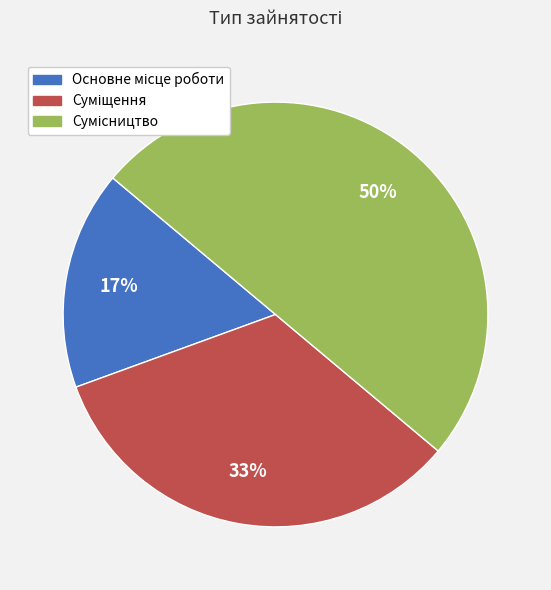

To the nearest percent, what is the average slice percentage?

33%